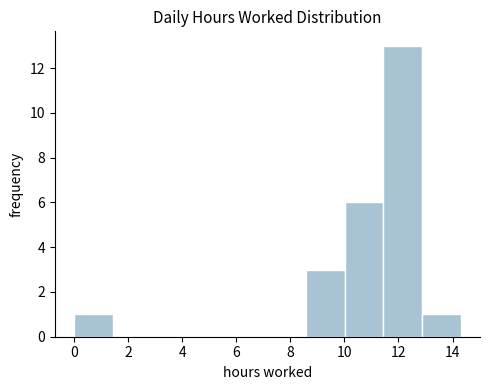

Which range on the x-axis has the tallest bar?

11.4 to 12.8